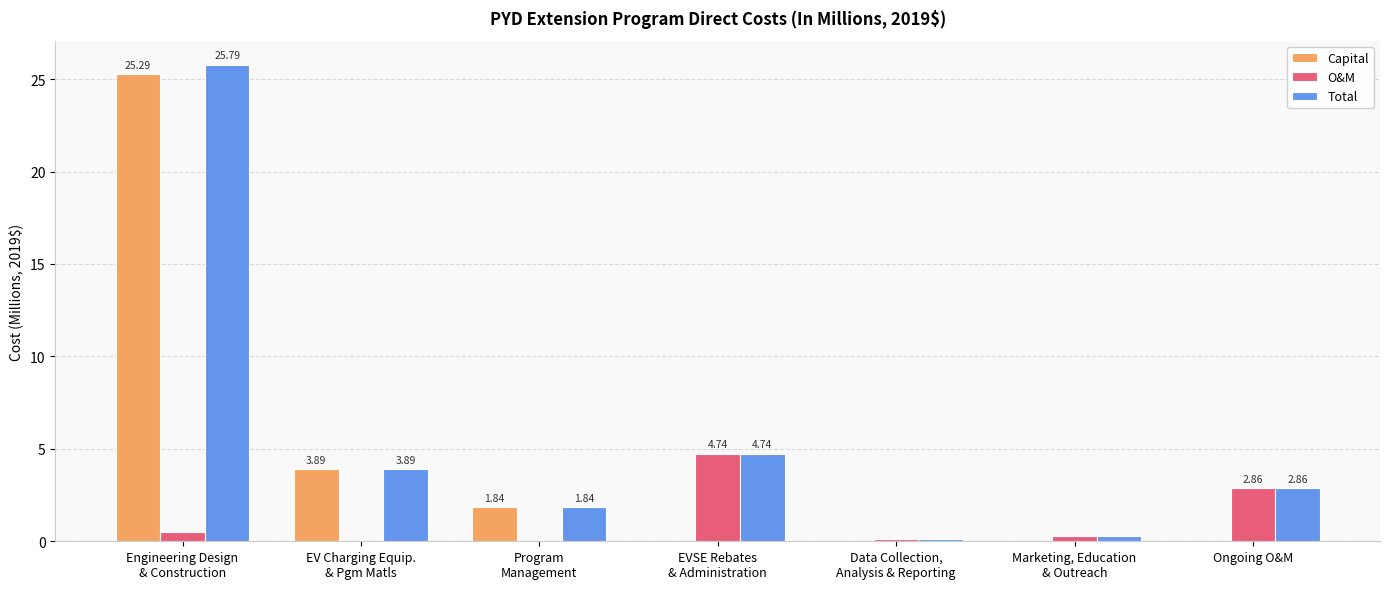

What value does the Capital series have at Engineering Design
& Construction?

25.3